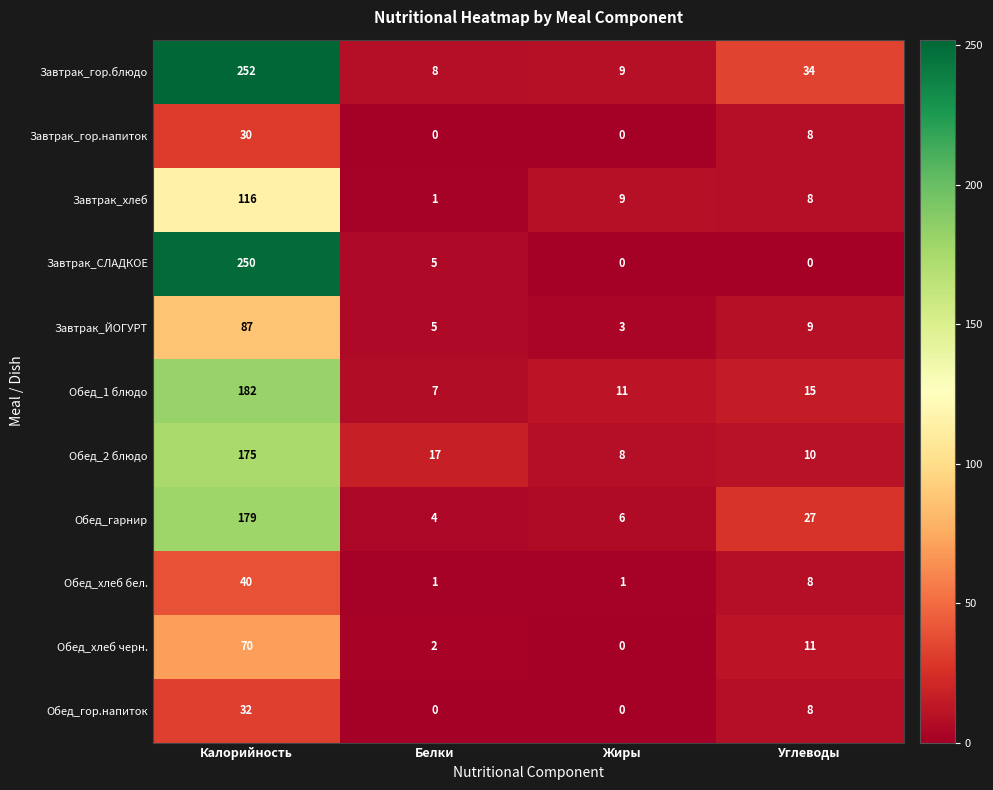

What is the greatest value displayed?

252